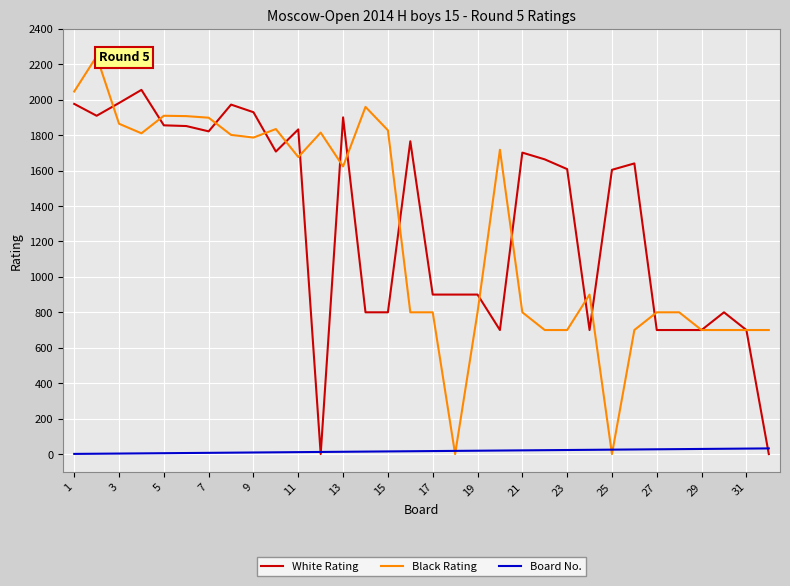

What is the highest value of the Black Rating series?

2244